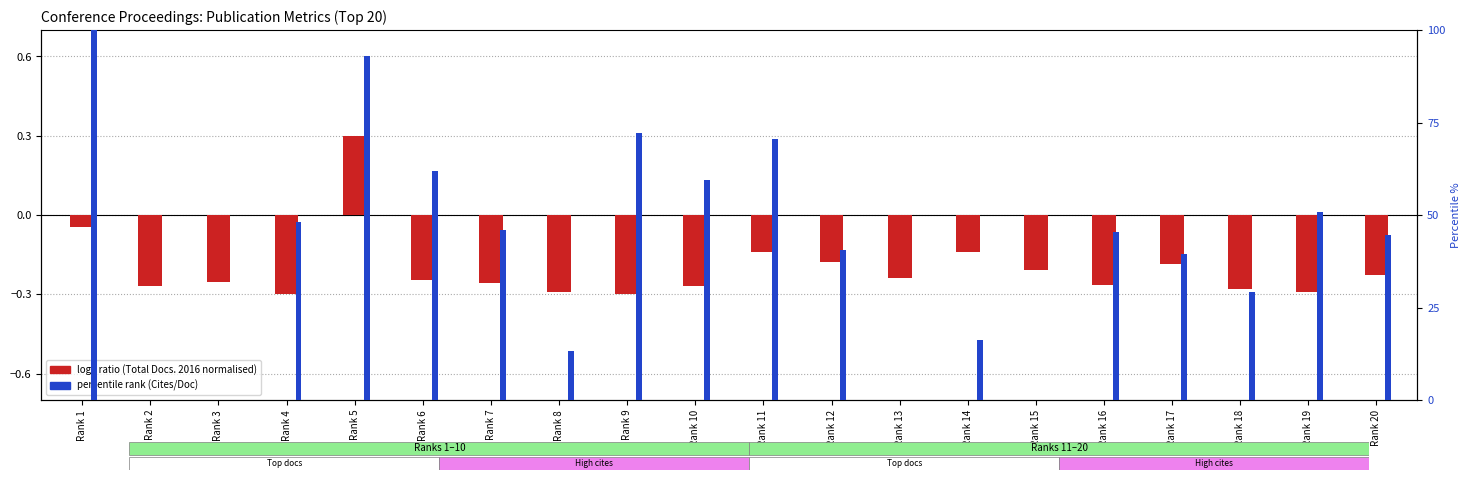

What is the maximum value for percentile rank (Cites/Doc)?

100.0